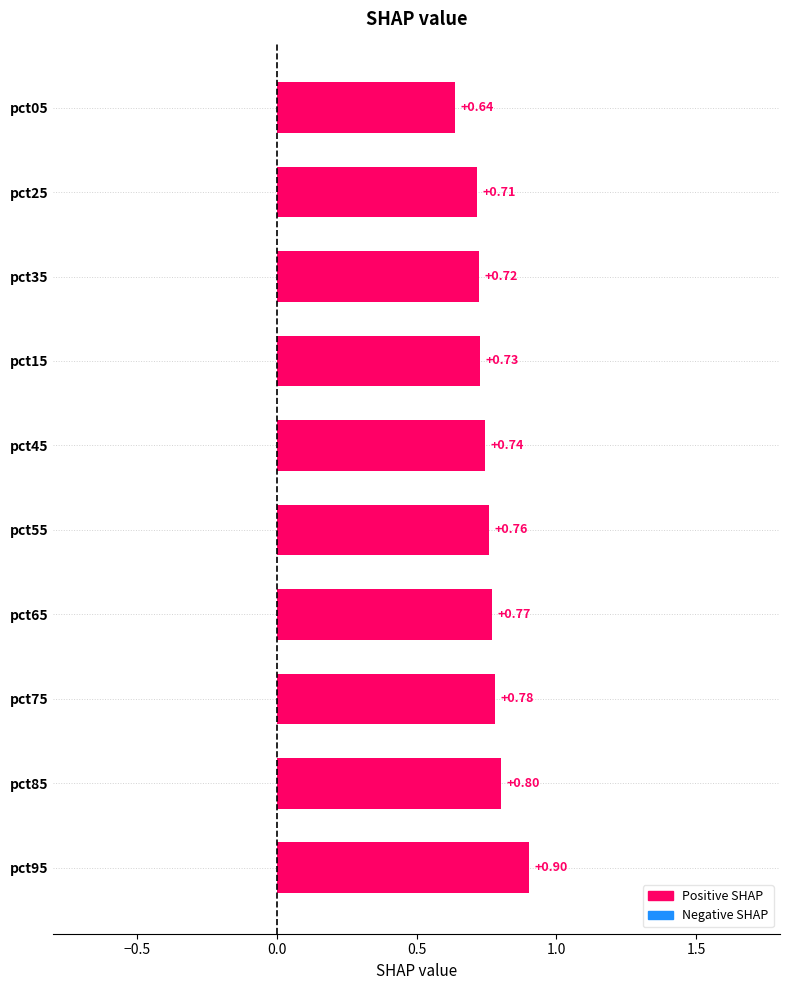

What is the difference between the maximum and minimum values?

0.3